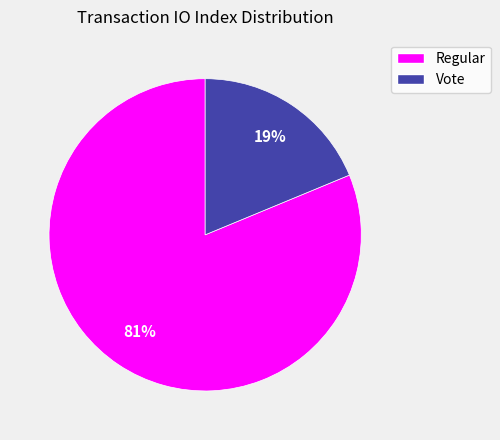

To the nearest percent, what is the difference between the largest and smallest slice percentages?

62%